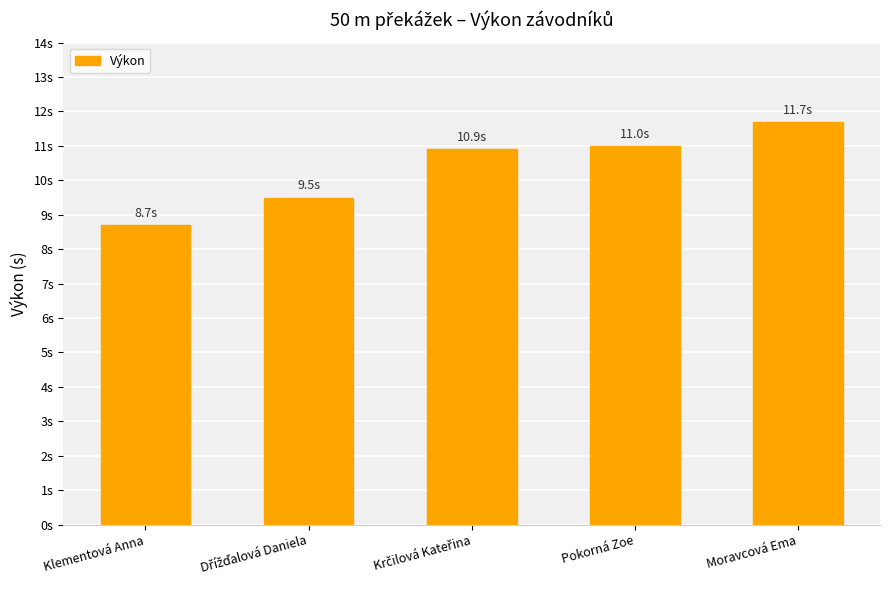

At which category does the chart reach its minimum across all series?

Klementová Anna